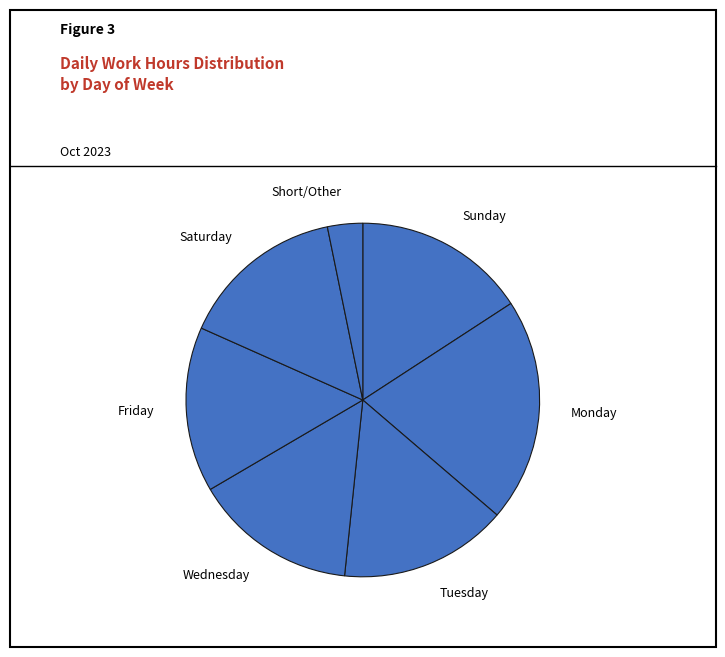

Between Sunday and Short/Other, which is larger?

Sunday